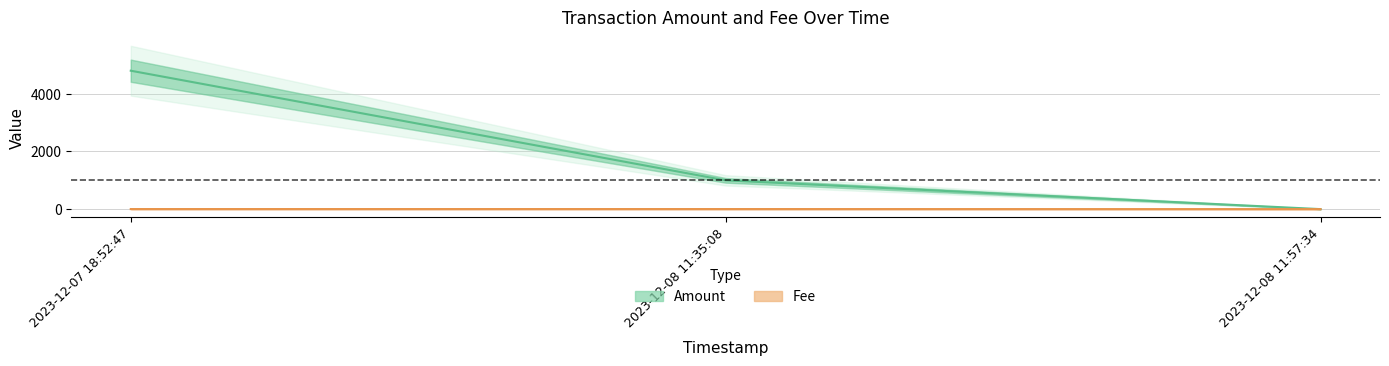

Is this an area chart (filled region under the line)?

No